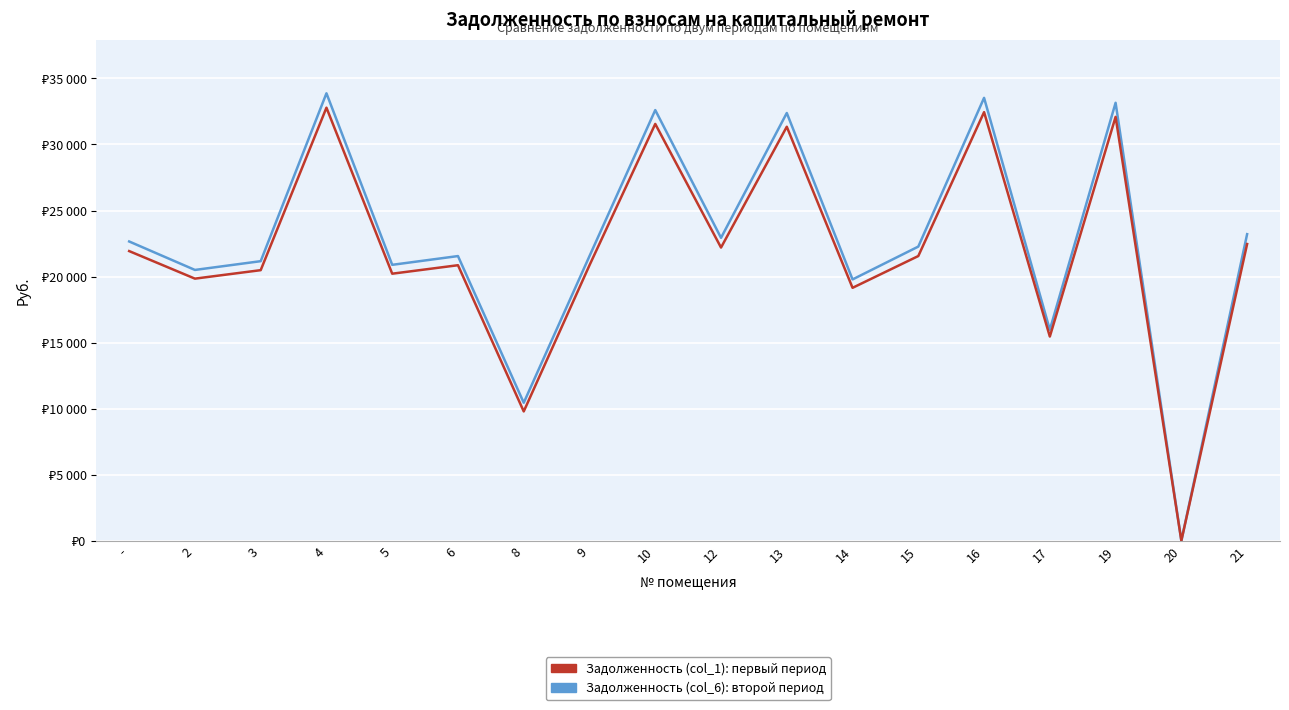

What is the sum of all Задолженность (col_1): первый период values?

395018.4